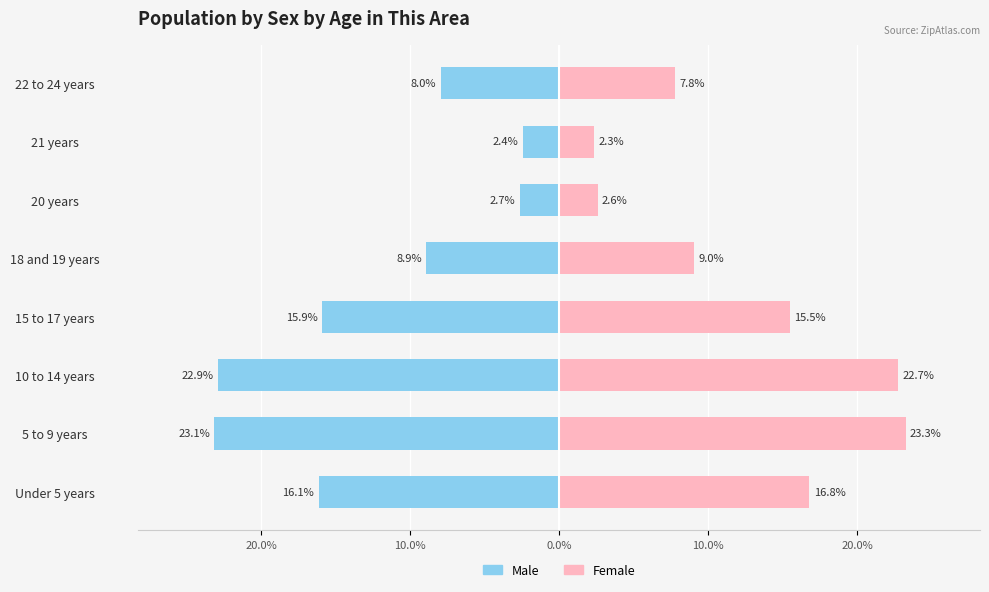

How many groups of bars are there?

8